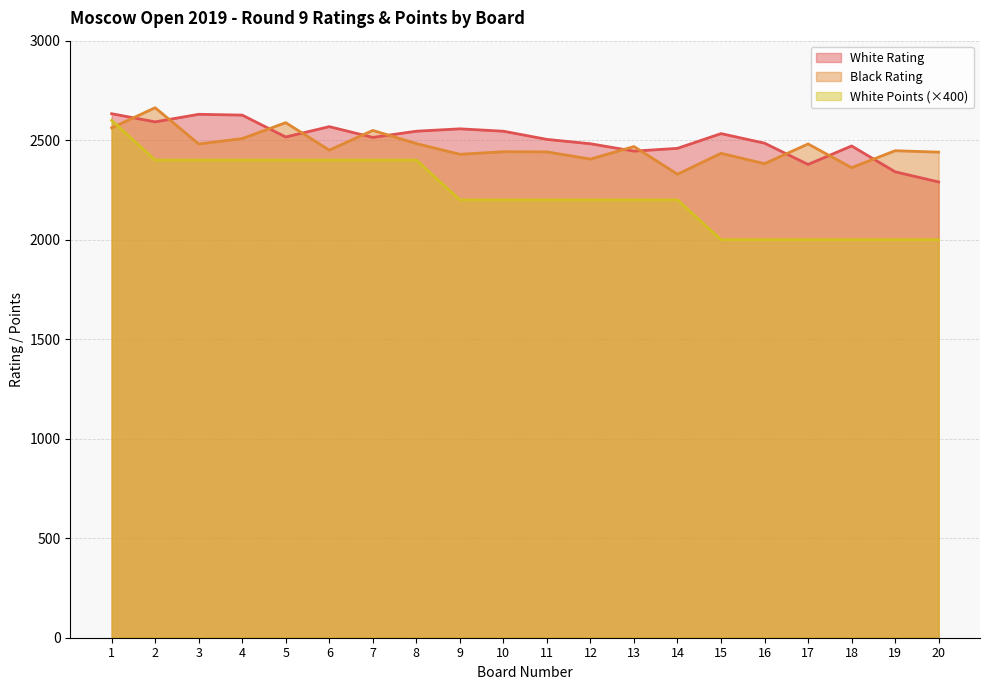

At which category does the chart reach its peak across all series?

2